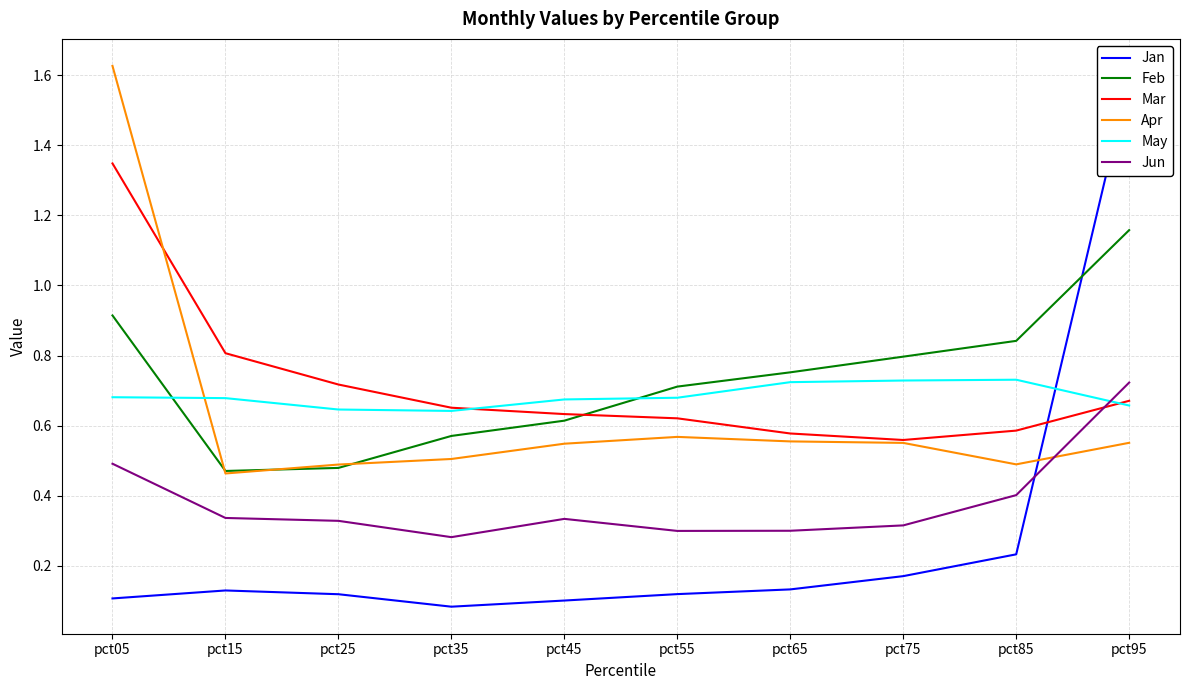

How many times do Jun and Apr cross each other?

1